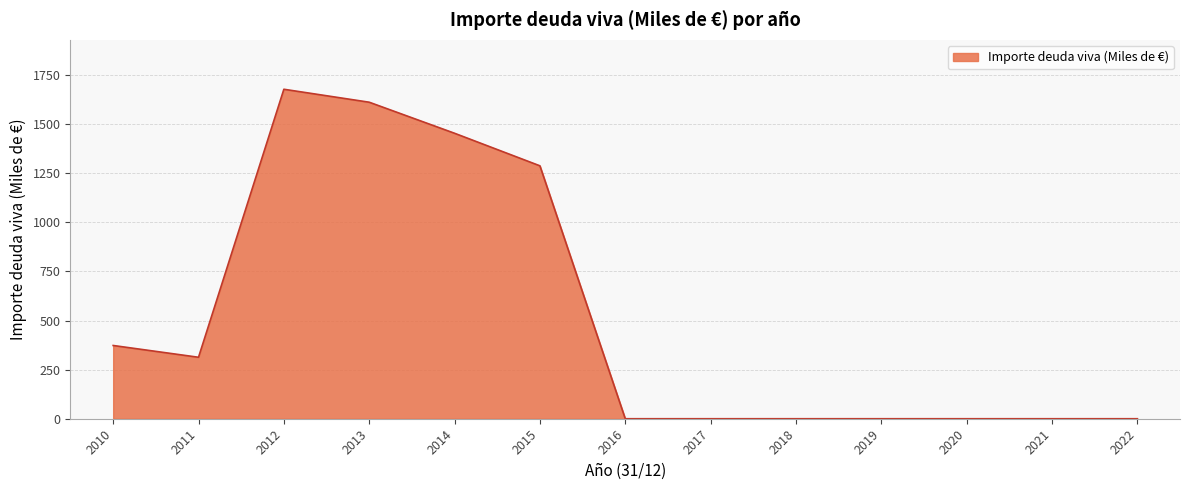

Reading right to left, transcribe all the data shown in this chart.

2022=0.0	2021=0.0	2020=0.0	2019=0.0	2018=0.0	2017=0.0	2016=0.0	2015=1288.0	2014=1453.7	2013=1611.9	2012=1677.9	2011=313.0	2010=373.0